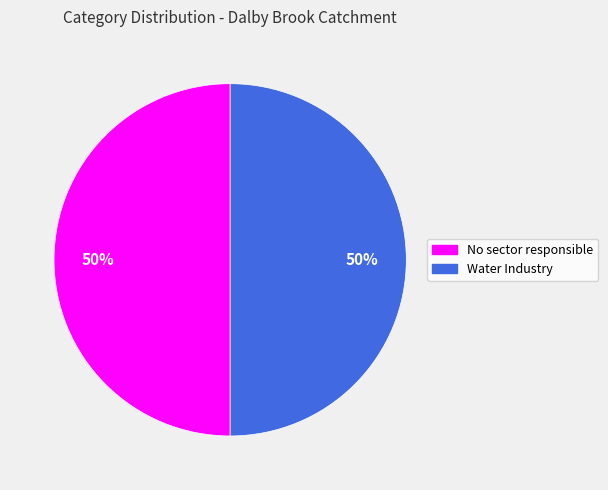

Count the number of slices in the pie.

2